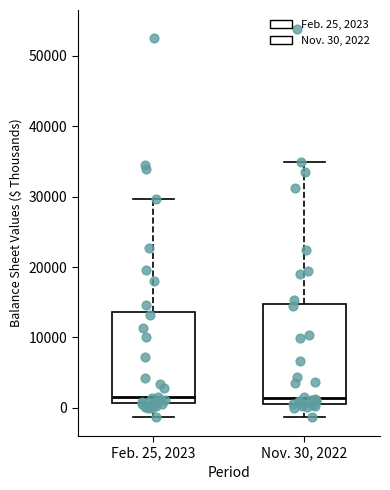

Reading left to right, transcribe this box plot: for each box, give where its median line is, the range the box spans, and where its two whiskers end, as read against the y-axis. The values are not printed on the chart, so give them approximately, as read against the axis.

Feb. 25, 2023: median 1000 (just above the box's lower edge), box 1000 to 14000, whiskers -1000 to 30000
Nov. 30, 2022: median 1000 (just above the box's lower edge), box 1000 to 15000, whiskers -1000 to 35000